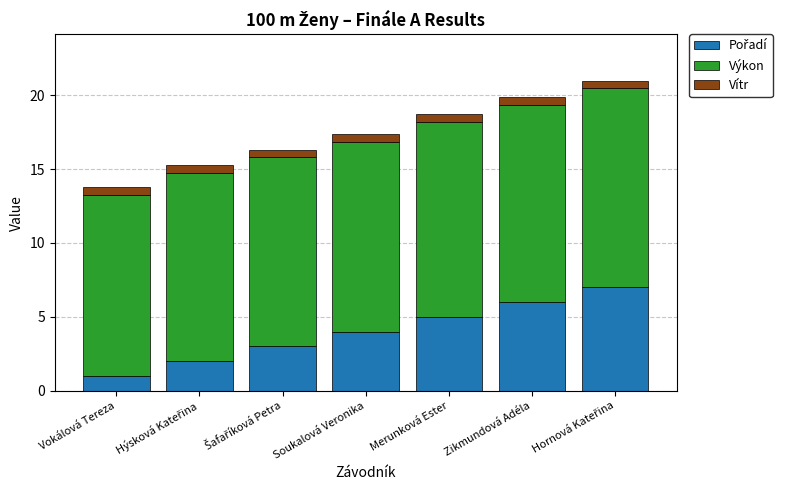

What is the total value across all series at Merunková Ester?

18.7